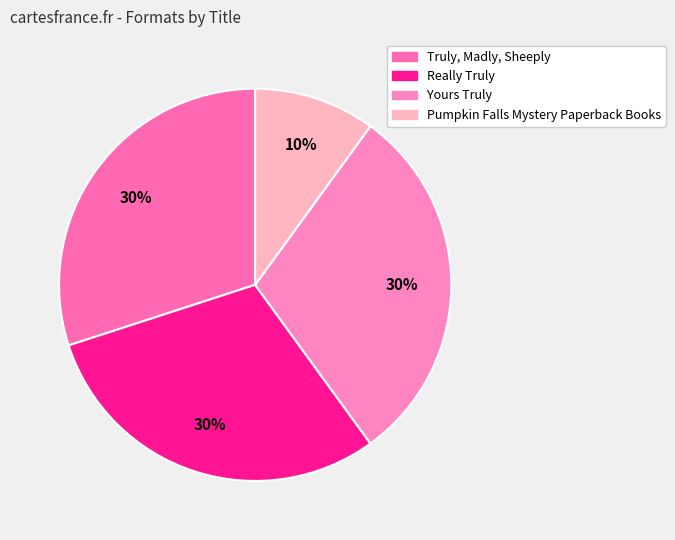

How much of the chart is everything except Pumpkin Falls Mystery Paperback Books?

90.0%